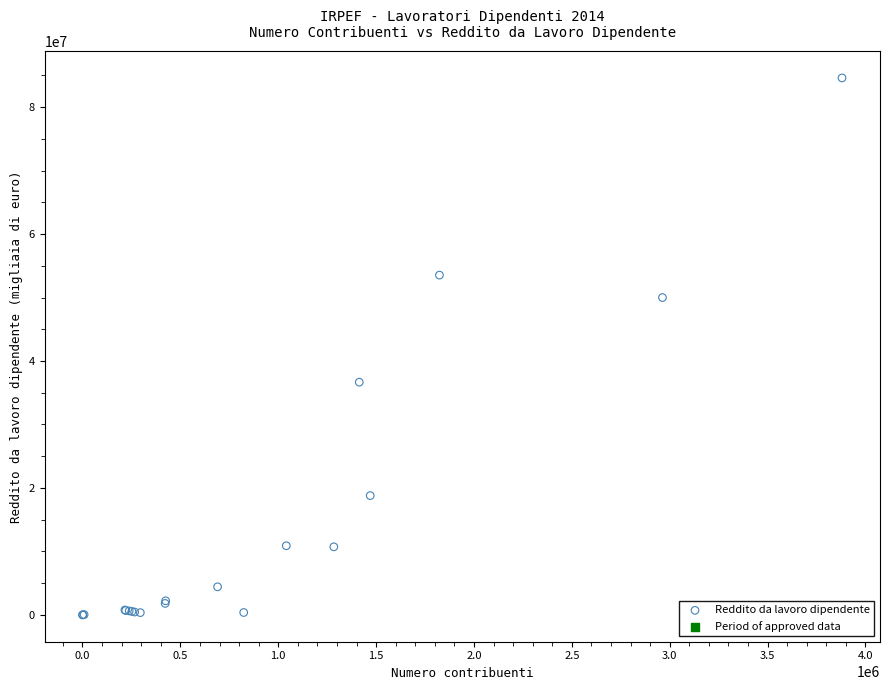

What Y value in the scatter plot is closest to 42304360?

36667467